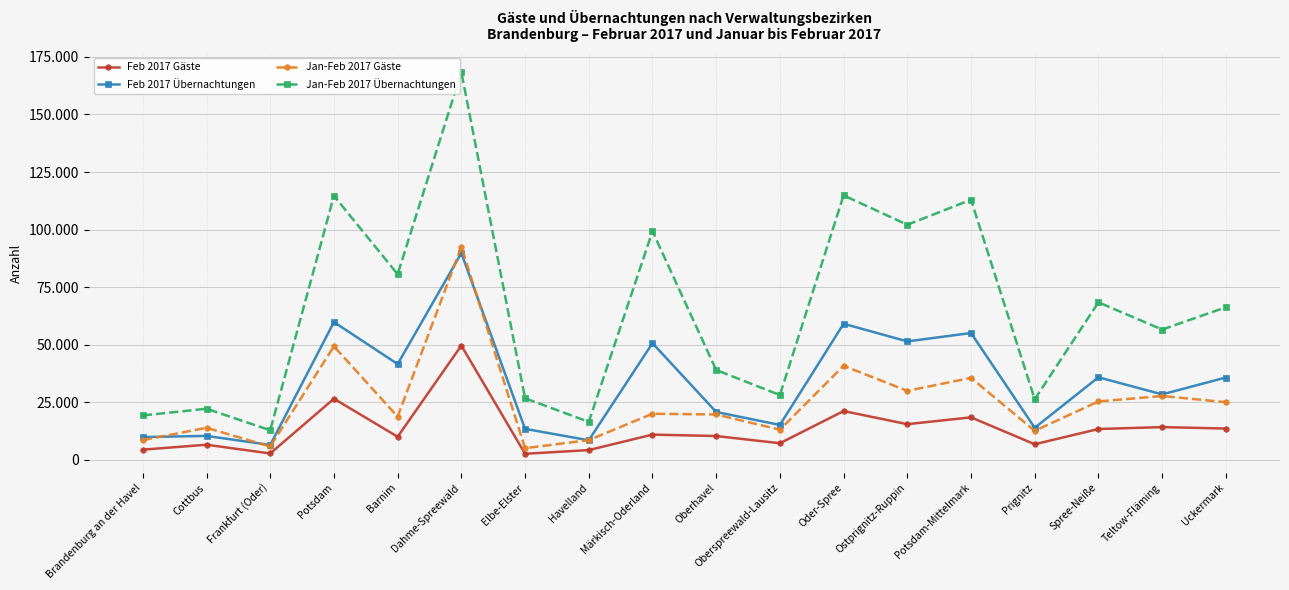

What is the total value across all series at Oberspreewald-Lausitz?

63716